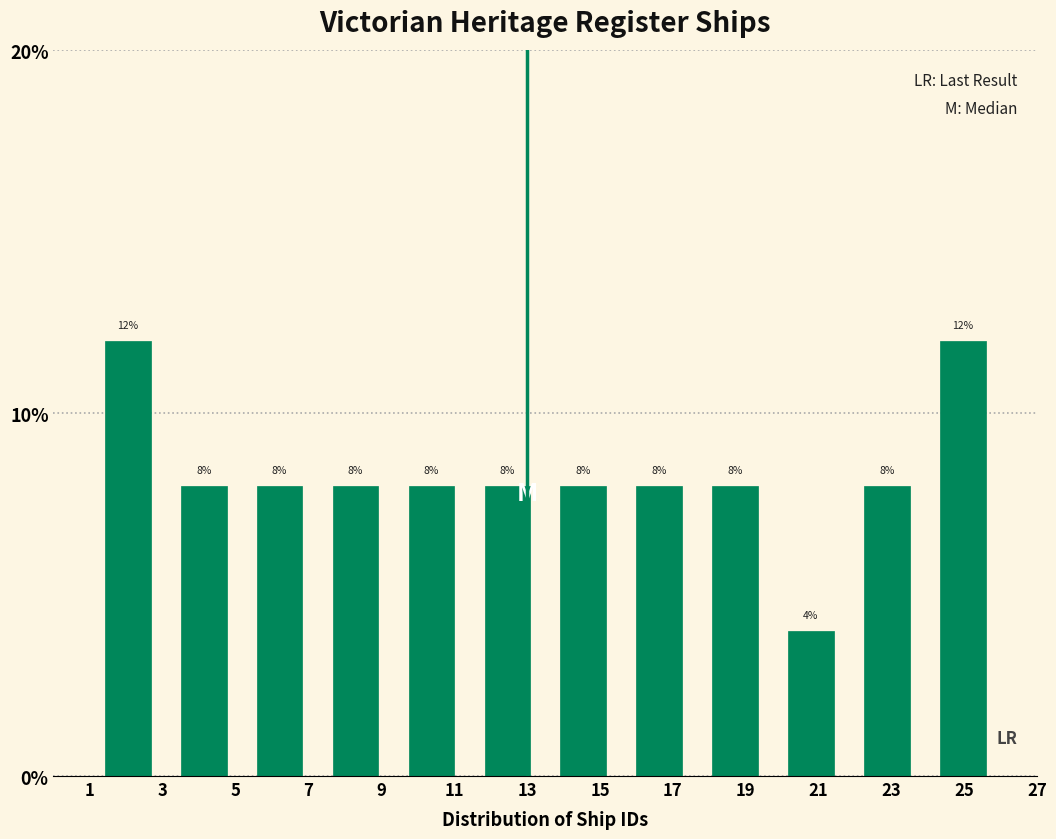

Reading left to right, list every bar in this chart as the range it spans on the x-axis followed by its height. The bar edges are not printed on the chart, so give them approximately, as read against the axis.

1.0 to 3.0: 12
3.0 to 5.2: 8
5.2 to 7.2: 8
7.2 to 9.4: 8
9.4 to 11.4: 8
11.4 to 13.6: 8
13.6 to 15.6: 8
15.6 to 17.6: 8
17.6 to 19.8: 8
19.8 to 21.8: 4
21.8 to 24.0: 8
24.0 to 26.0: 12